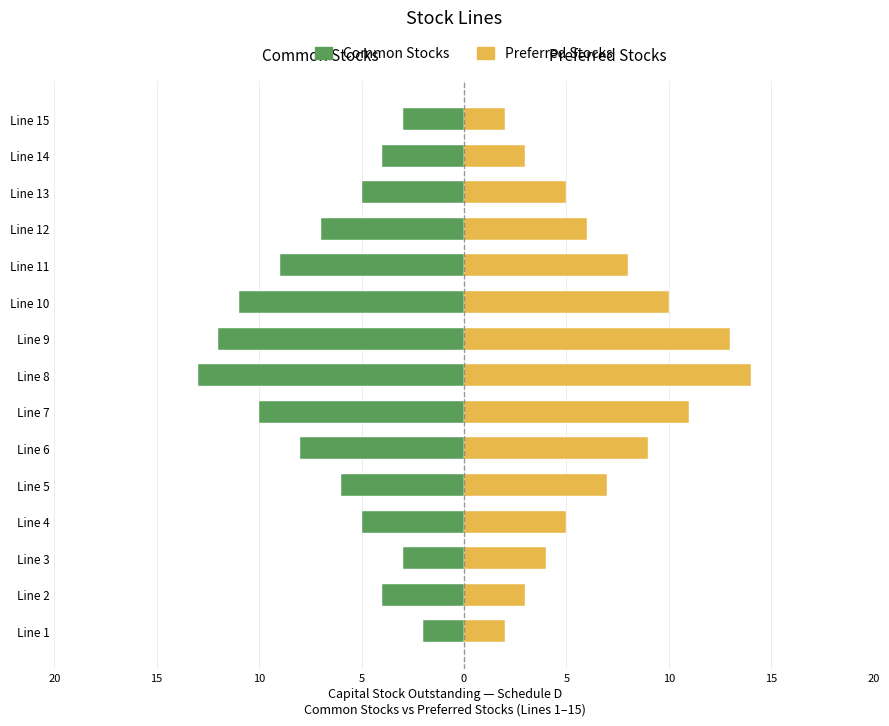

What are all the series names shown in the legend?

Common Stocks, Preferred Stocks